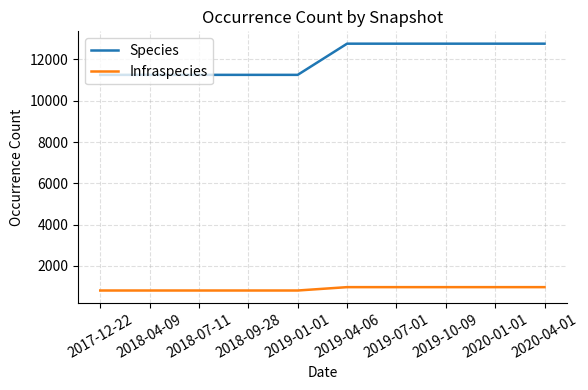

What is the lowest value of the Infraspecies series?

804